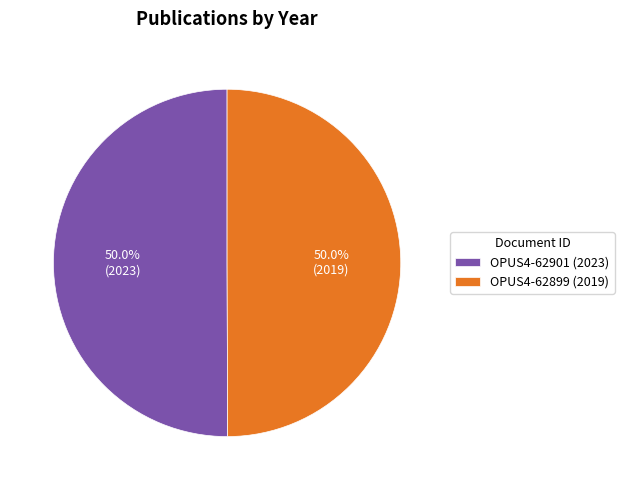

How many segments does this pie chart have?

2